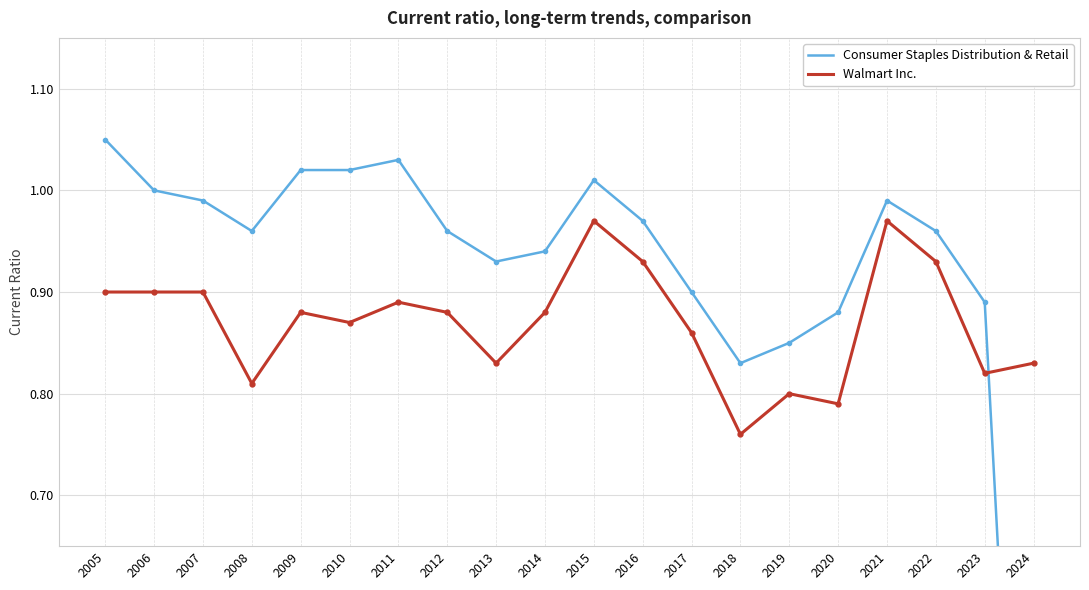

Which label corresponds to the smallest value in the chart?

2024